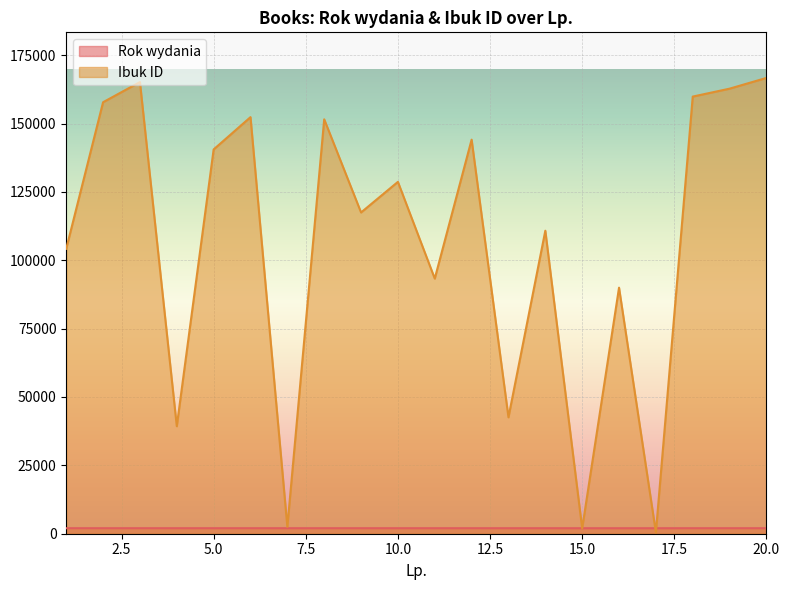

Reading left to right, list all the values displayed in this chart.

Rok wydania: 1=2013	2=2015	3=2016	4=2012	5=2015	6=2016	7=2011	8=2016	9=2014	10=2014	11=2011	12=2015	13=2010	14=2014	15=2005	16=2007	17=2007	18=2016	19=2016	20=2015
Ibuk ID: 1=104199	2=157798	3=165159	4=39309	5=140530	6=152341	7=2529	8=151548	9=117479	10=128672	11=93299	12=144107	13=42578	14=110803	15=1959	16=89975	17=469	18=159858	19=162755	20=166685